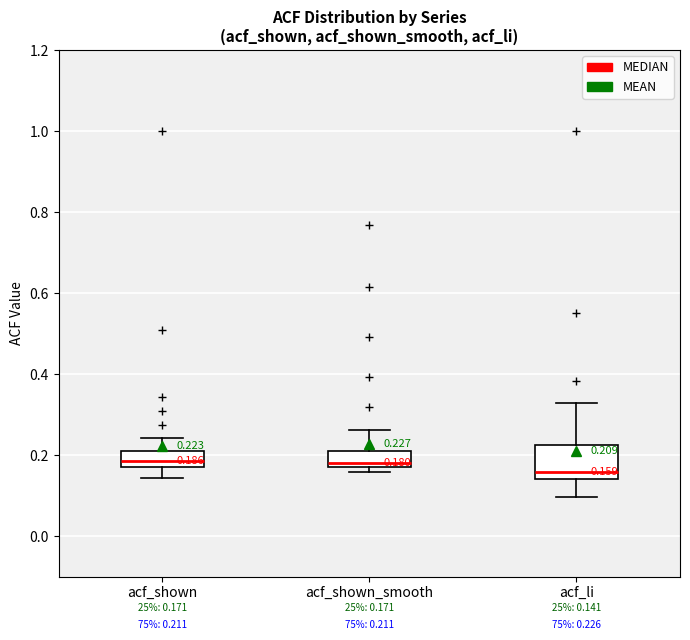

Which box is the tallest, from its lower edge to its upper edge?

acf_li